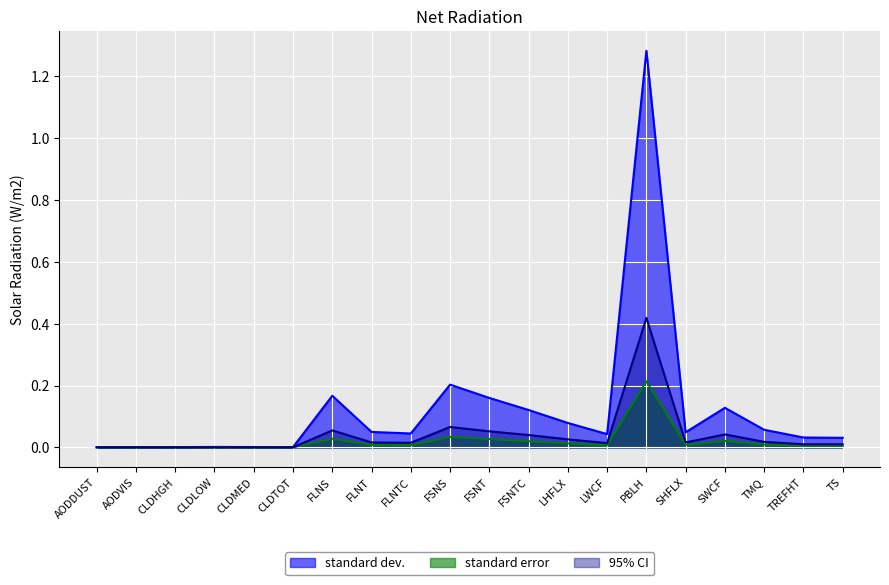

Does the chart display data point markers on the line(s)?

No